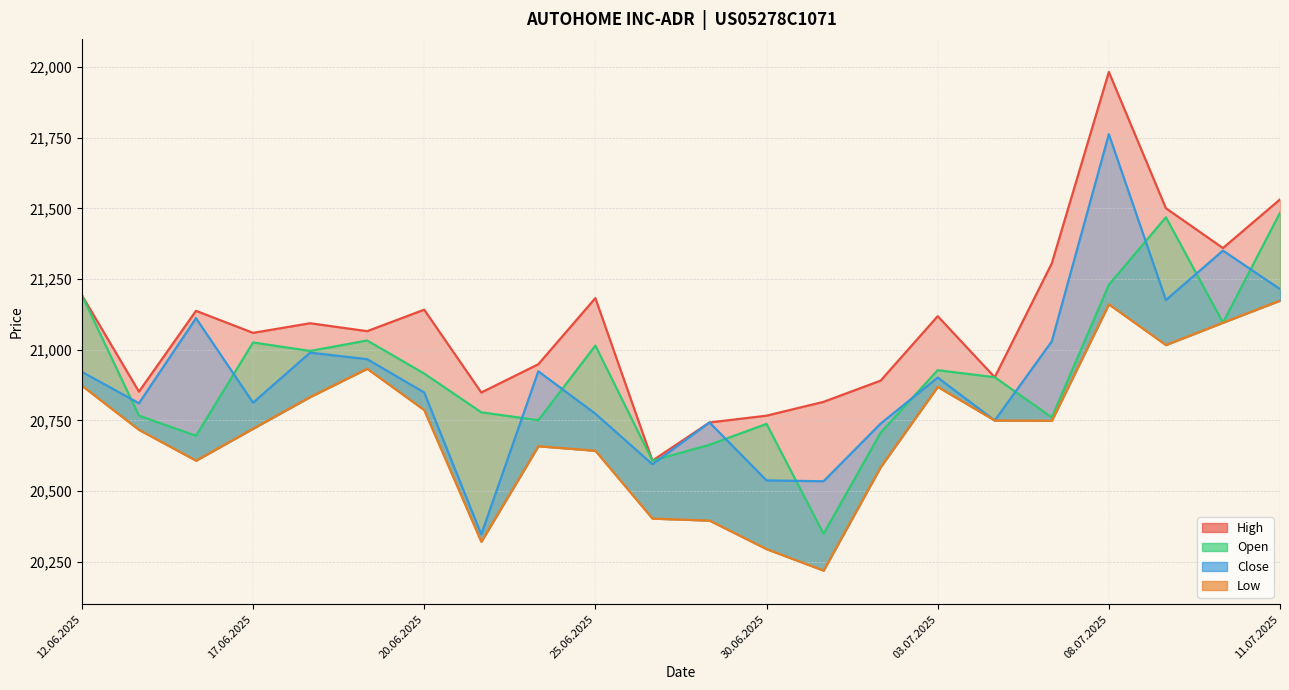

True or false: Low and High cross at least once.

False